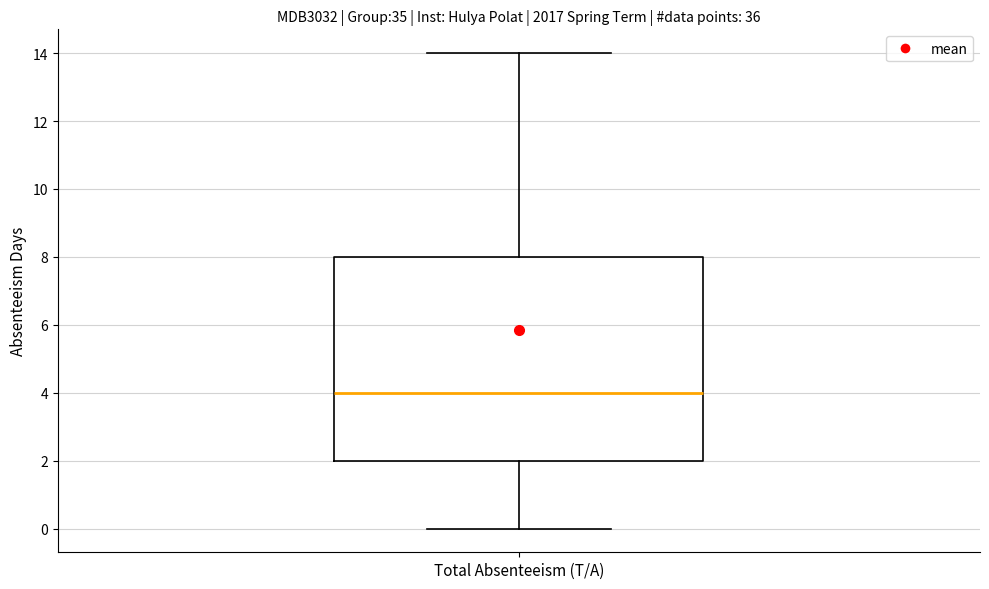

Read this box plot against the y-axis: the position of the median line, the range covered by the box, and the ends of both whiskers. The values are not printed on the chart, so give them approximately, as read against the axis.

median 4, box 2 to 8, whiskers 0 to 14